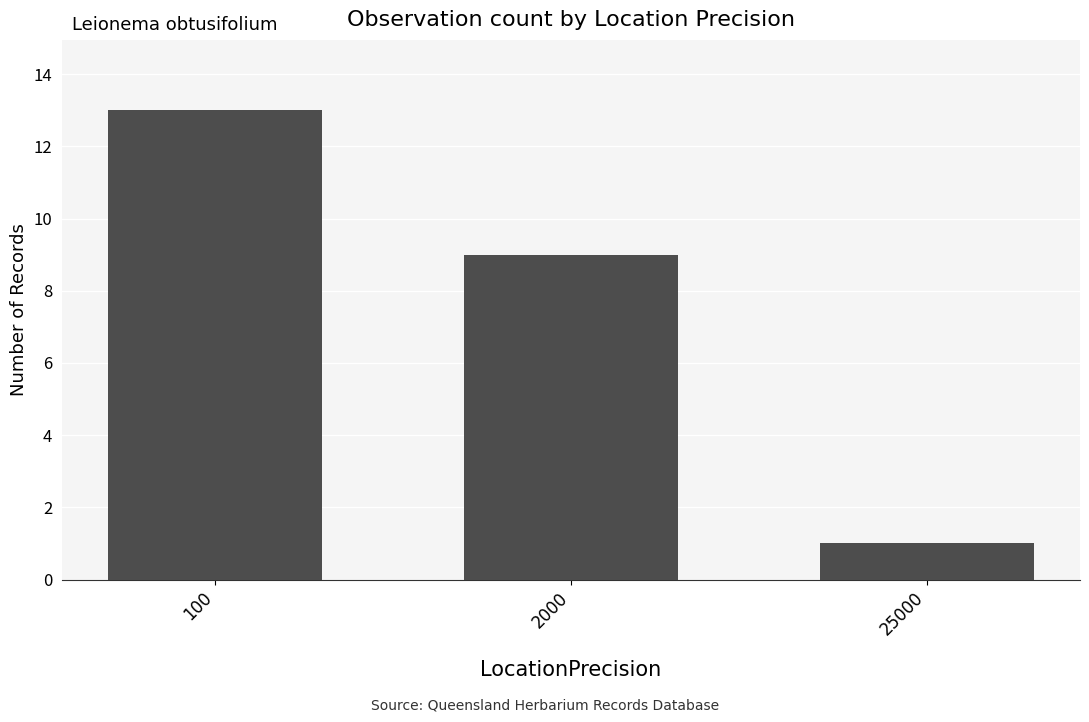

Reading right to left, list all the values displayed in this chart.

25000=1	2000=9	100=13